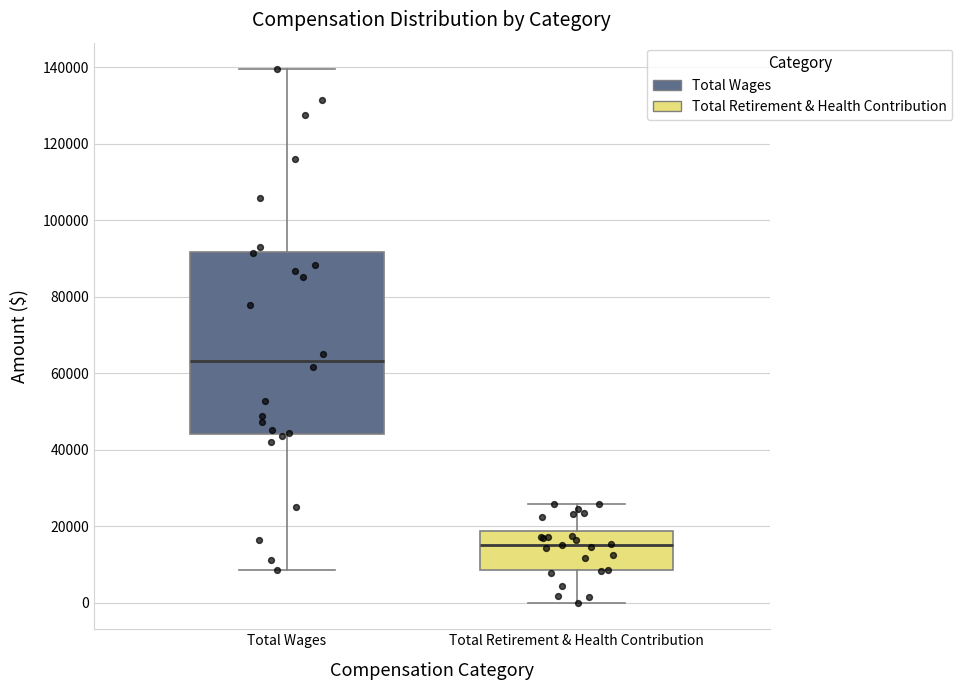

Which box has the highest median line?

Total Wages